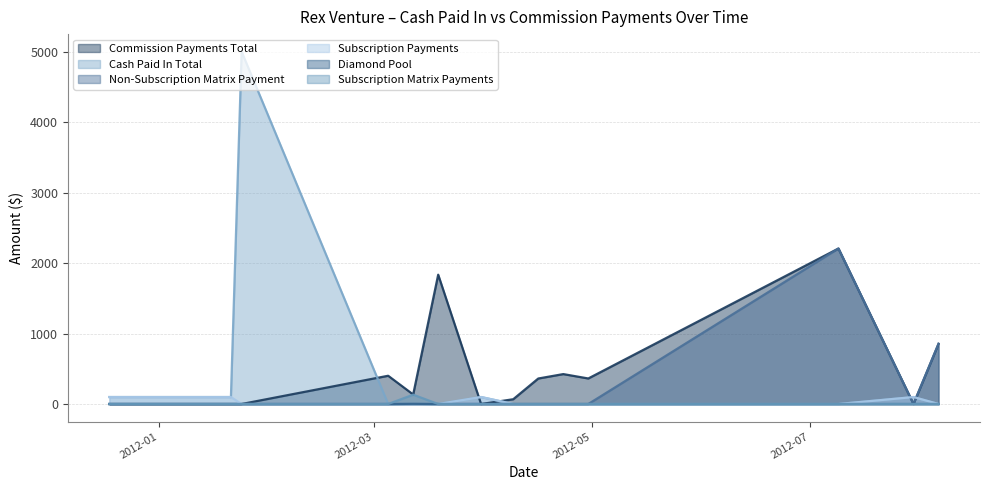

Rank the series at 2011-12-18 from lowest to highest value.

Commission Payments Total, Non-Subscription Matrix Payment, Diamond Pool, Subscription Matrix Payments, Cash Paid In Total, Subscription Payments